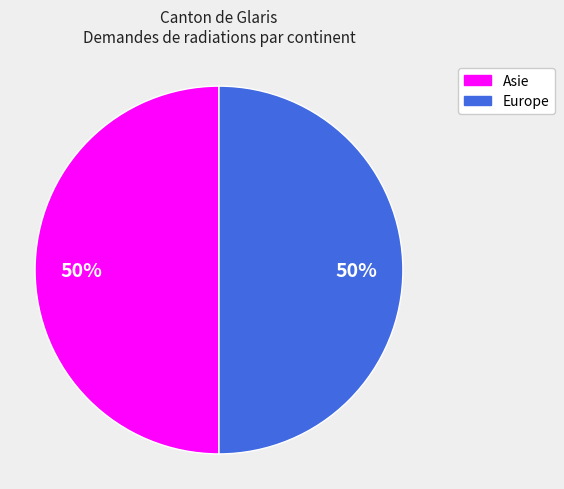

To the nearest percent, what is the difference between the largest and smallest slice percentages?

0%